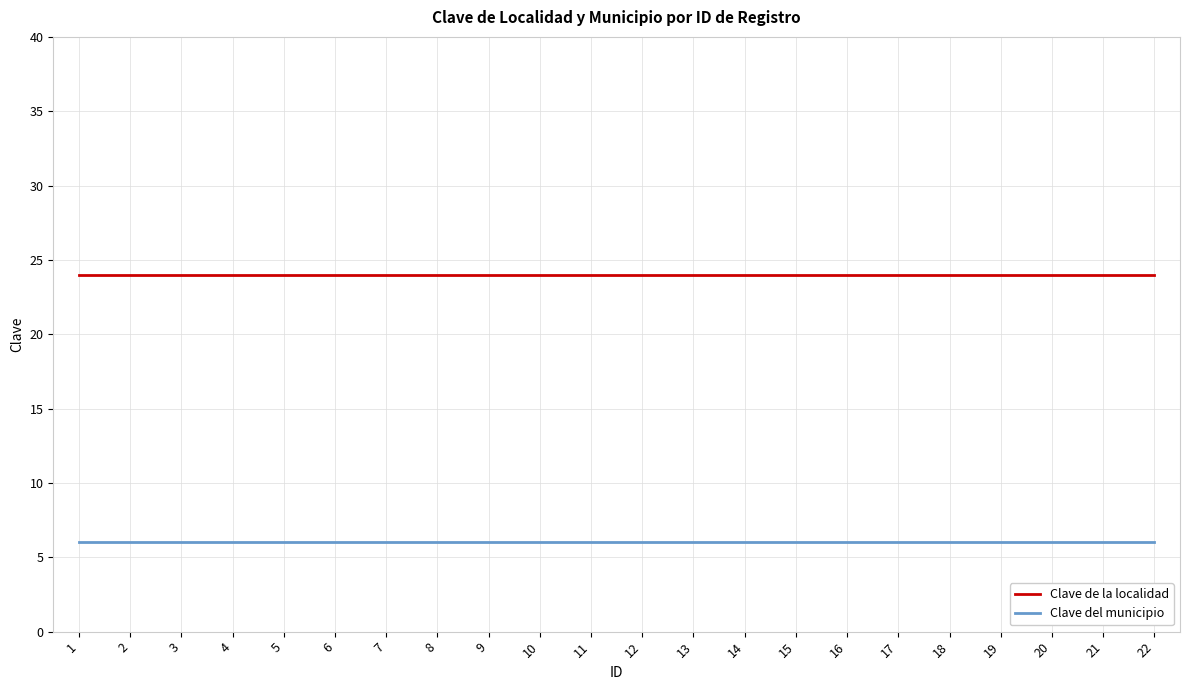

How many lines are shown in the chart?

2